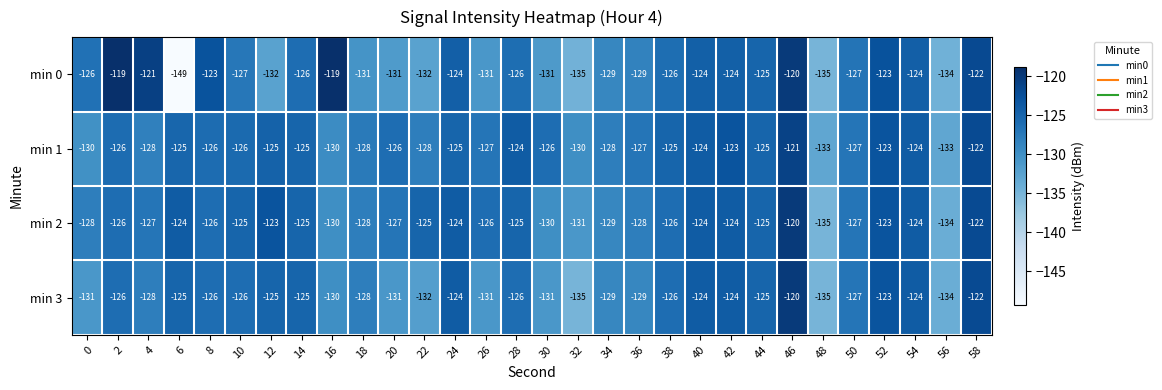

What is the sum of the min 3 values at 10 and 6?

-251